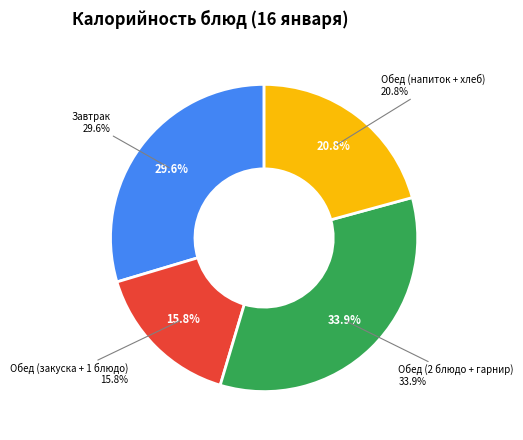

True or false: Салат из б/к капуста accounts for 1% of the total.

False